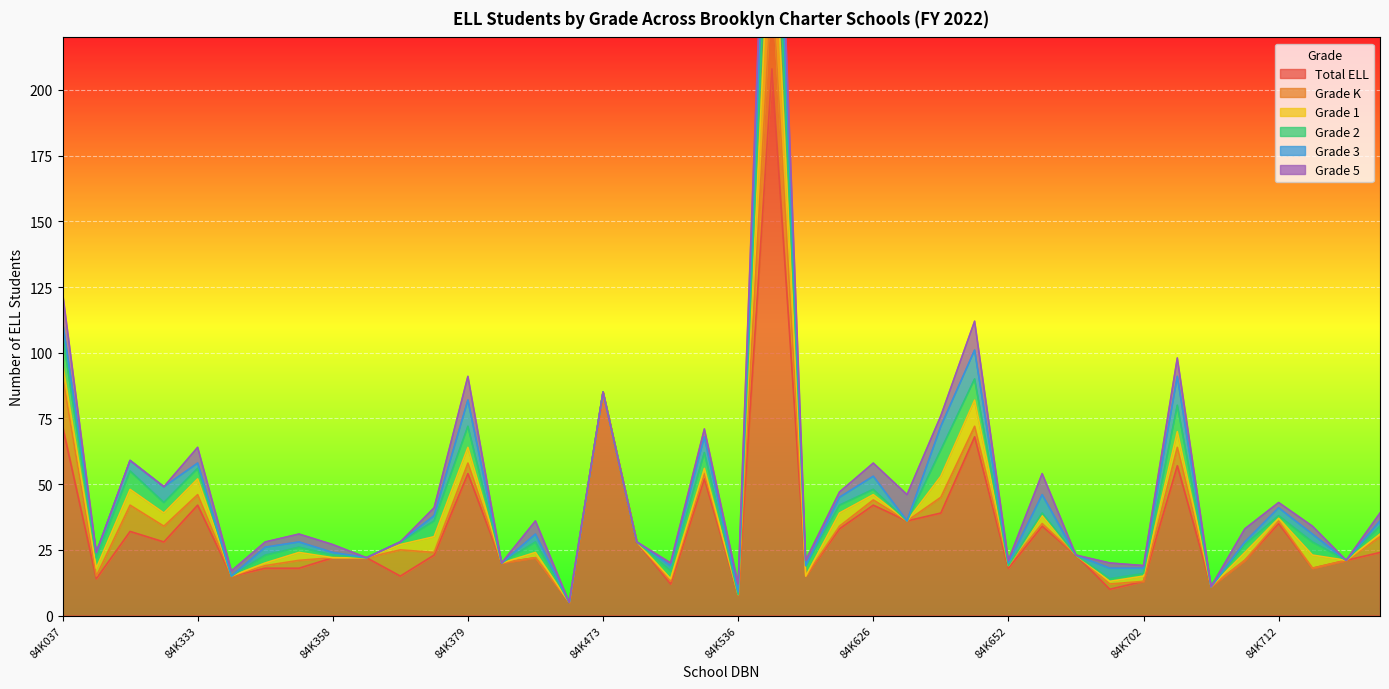

True or false: Total ELL and Grade 3 cross at least once.

False